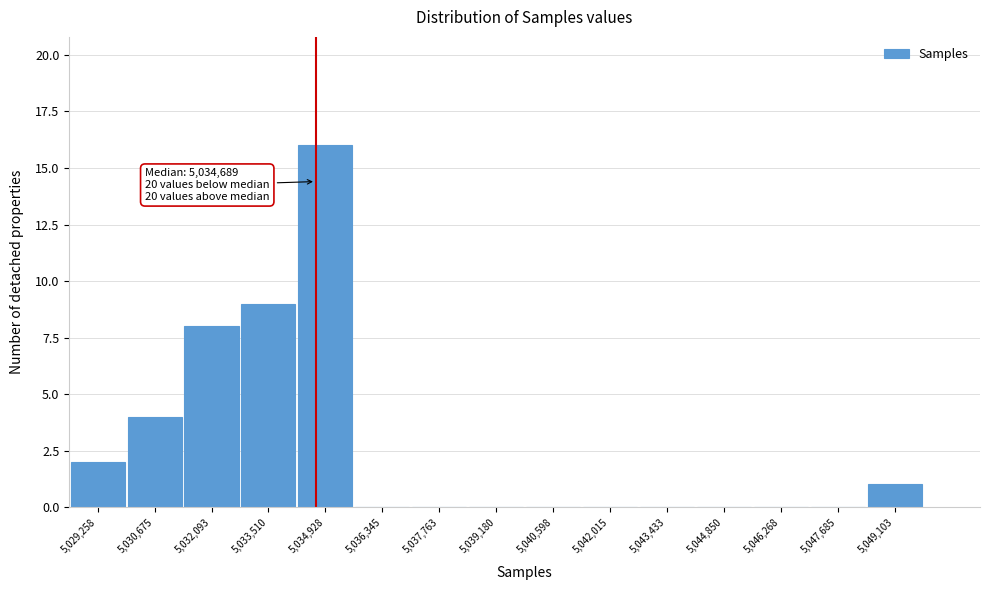

Reading left to right, what are all the values shown in this chart?

5,029,258=2	5,030,675=4	5,032,093=8	5,033,510=9	5,034,928=16	5,036,345=0	5,037,763=0	5,039,180=0	5,040,598=0	5,042,015=0	5,043,433=0	5,044,850=0	5,046,268=0	5,047,685=0	5,049,103=1